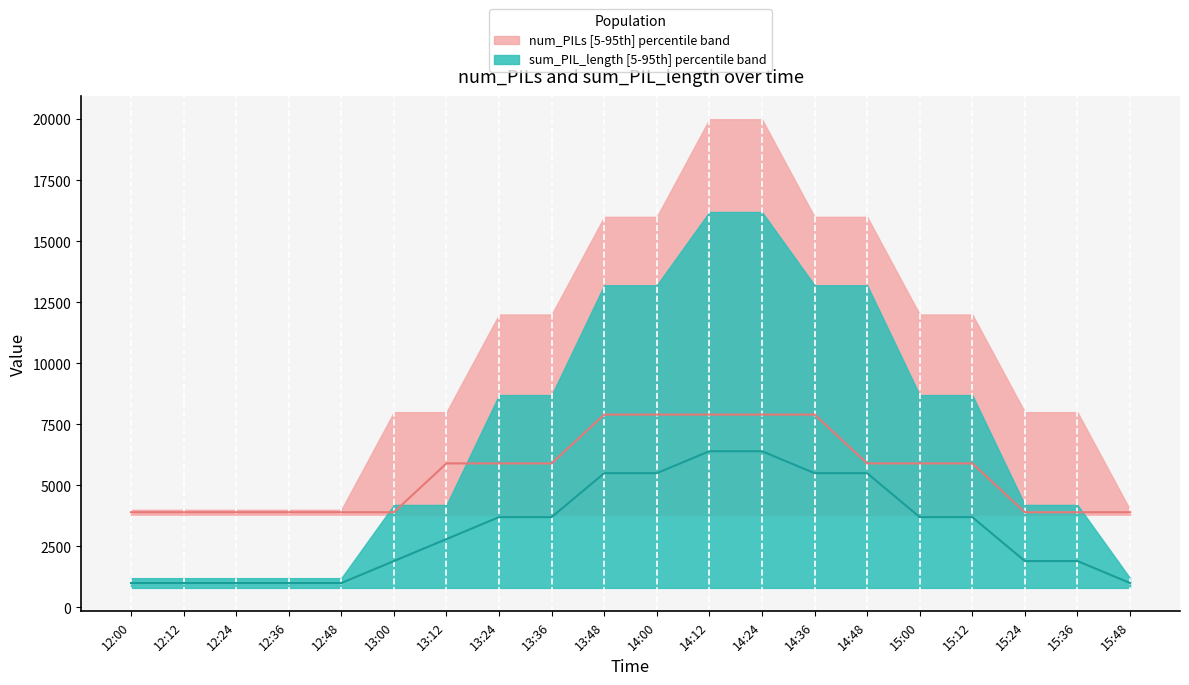

What is the maximum value for num_PILs median?

7900